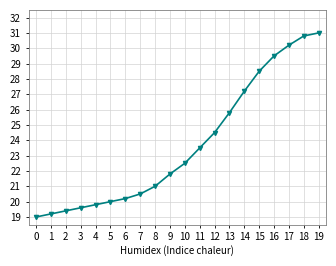

What is the difference between the maximum and second lowest values?

11.8